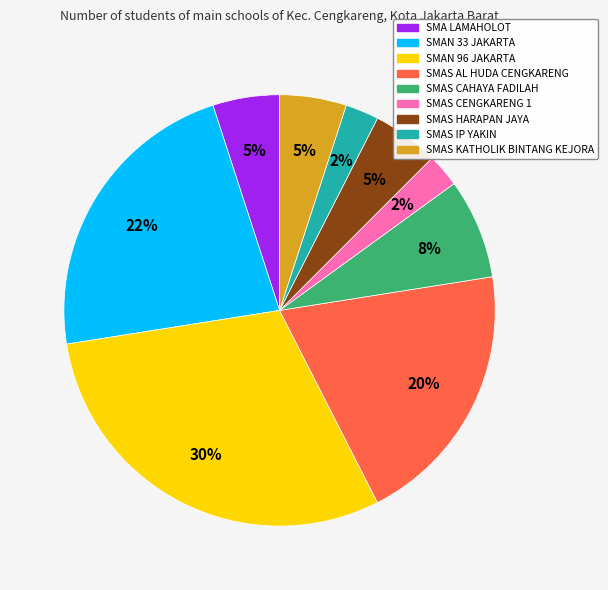

Which category has the biggest portion of the pie?

SMAN 96 JAKARTA